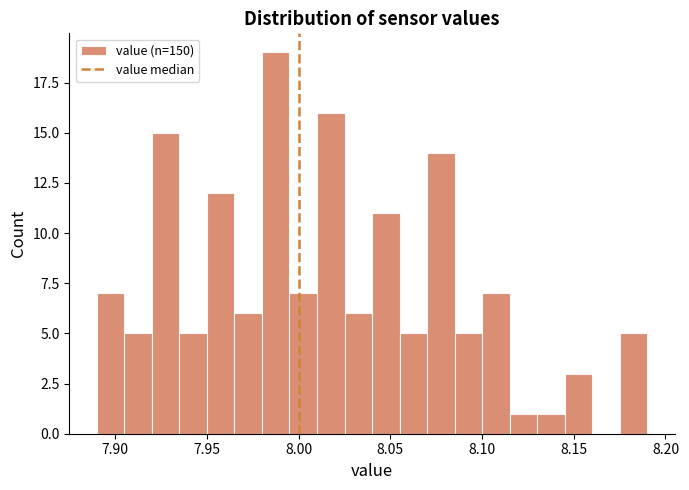

Around what value on the x-axis is the tallest bar? Give the approximate position of its centre, as read against the axis.

7.990